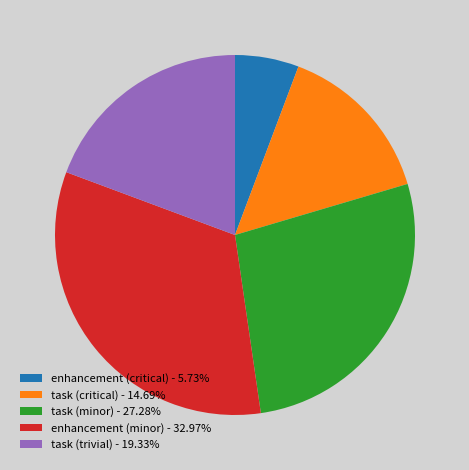

Which slice is the largest?

enhancement (minor)